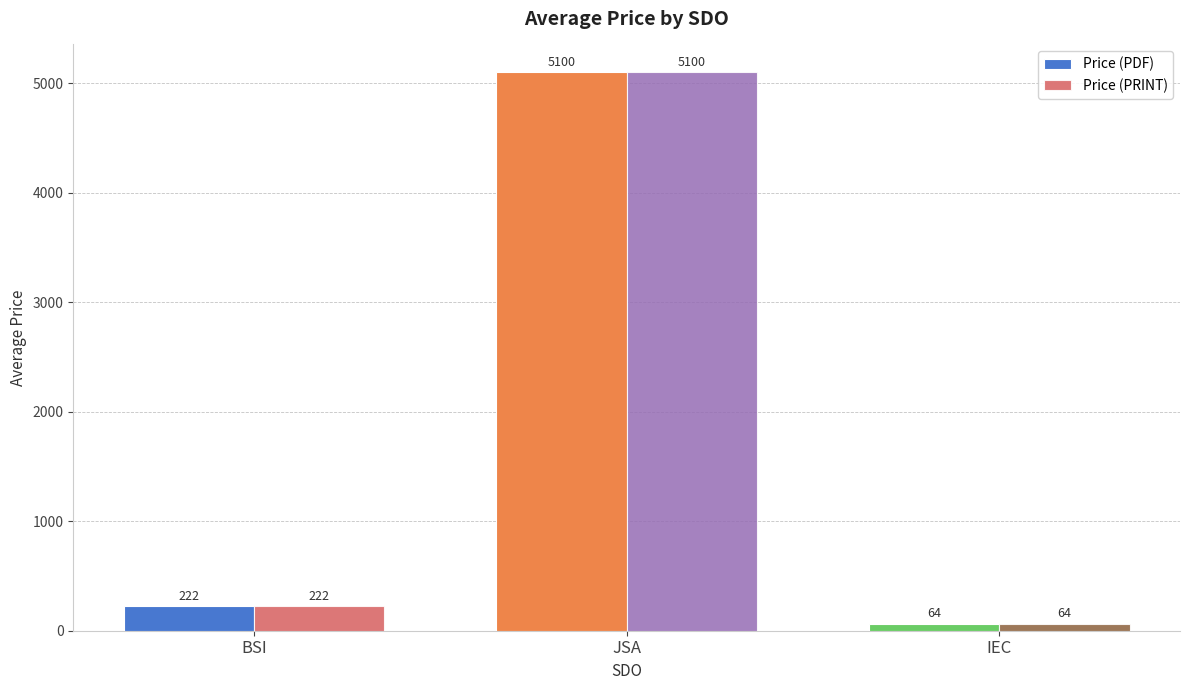

The value of Price (PRINT) at JSA is 2531.3. True or false?

False